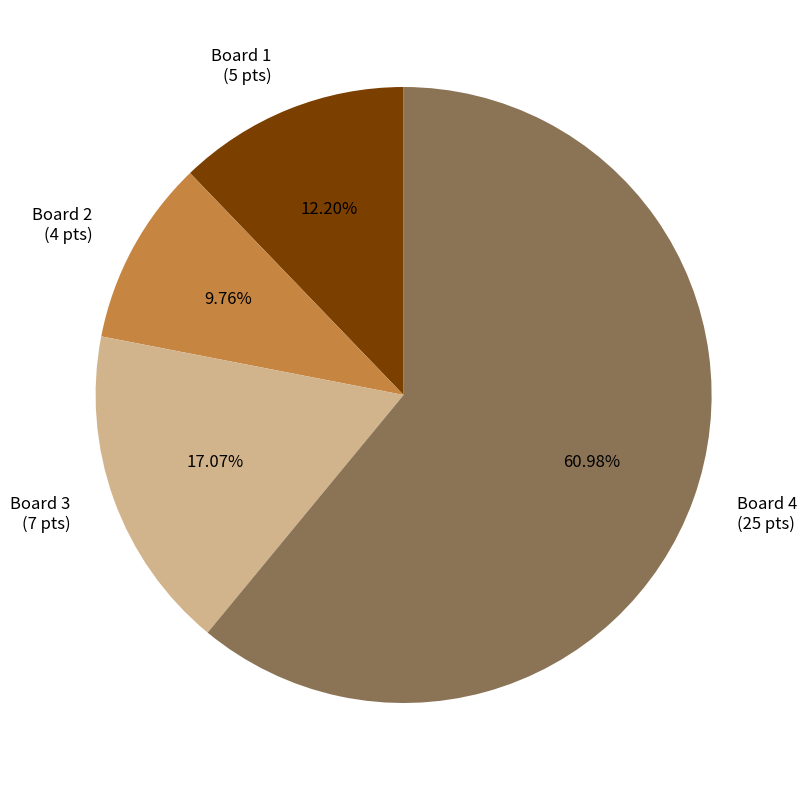

How many segments does this pie chart have?

4